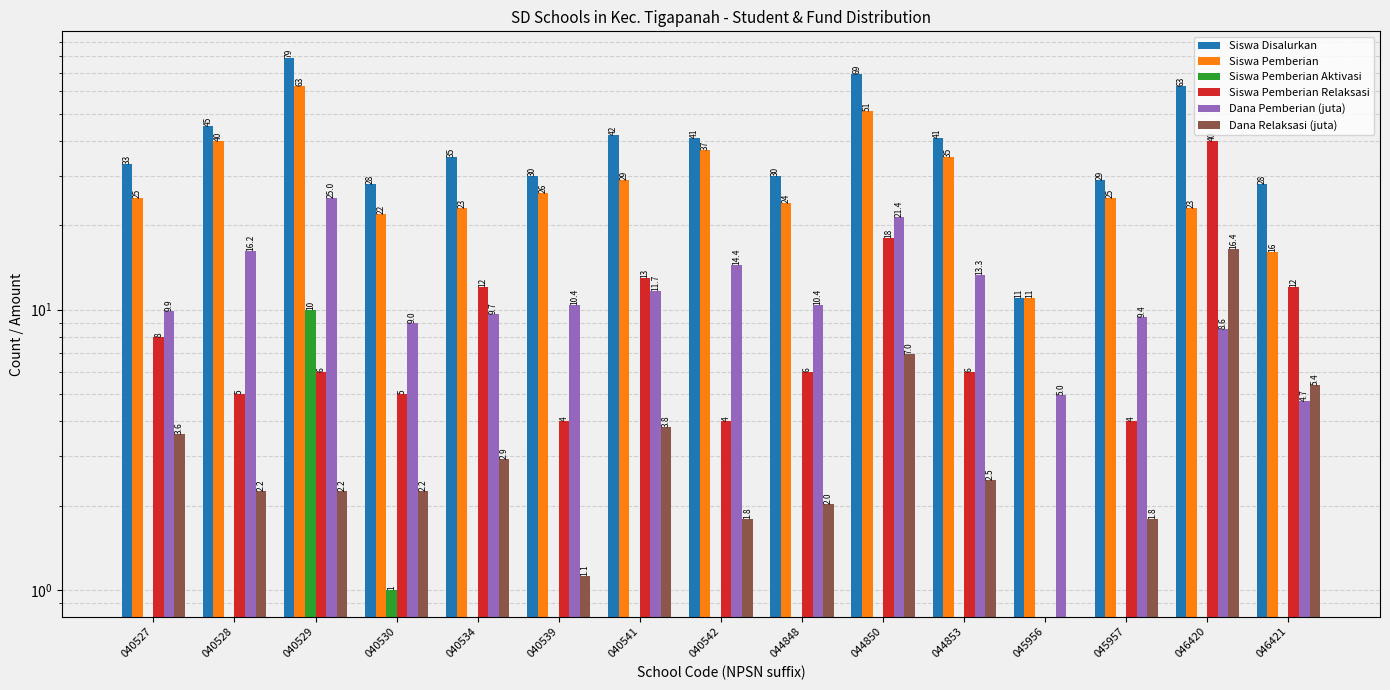

What is the difference between the Dana Pemberian (juta) values at 040539 and 045956?

5.4